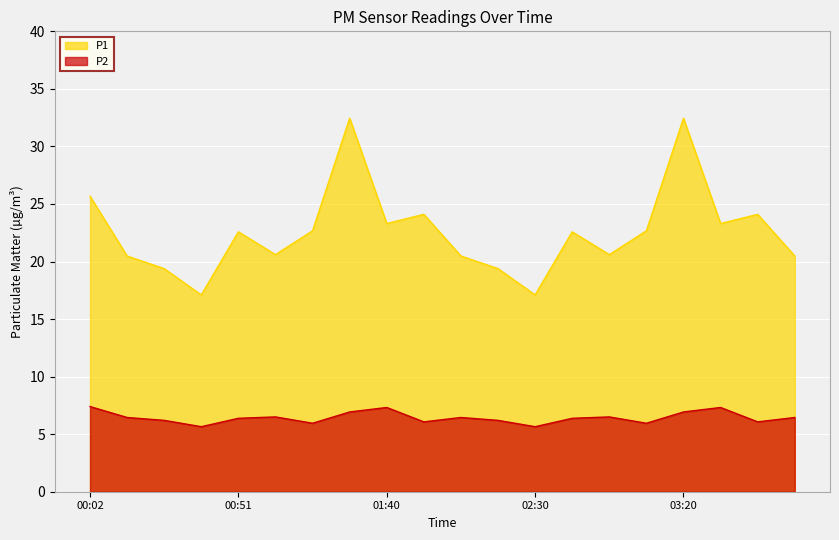

What is the value of the P2 point at the 6th from the left?

6.5